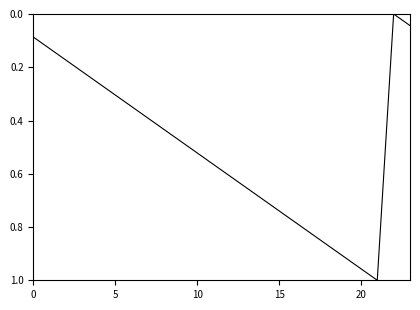

Reading right to left, transcribe all the data shown in this chart.

0.0	0.0	1.0	1.0	0.9	0.9	0.8	0.8	0.7	0.7	0.7	0.6	0.6	0.5	0.5	0.4	0.4	0.3	0.3	0.3	0.2	0.2	0.1	0.1